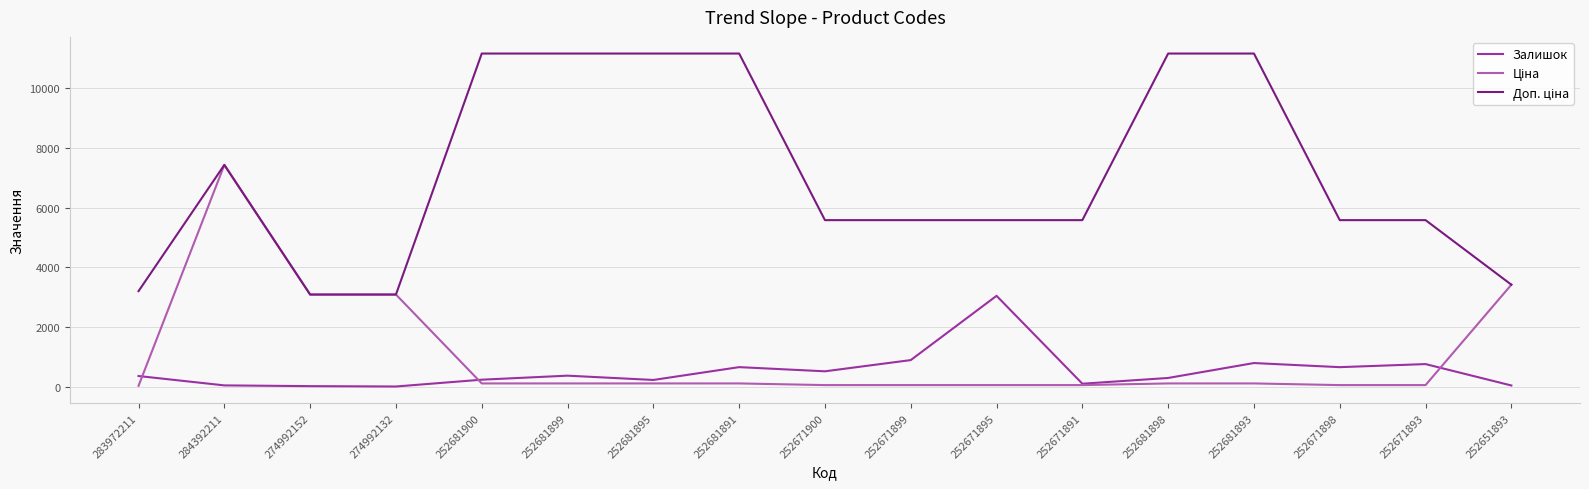

What is the greatest value displayed?

11169.0